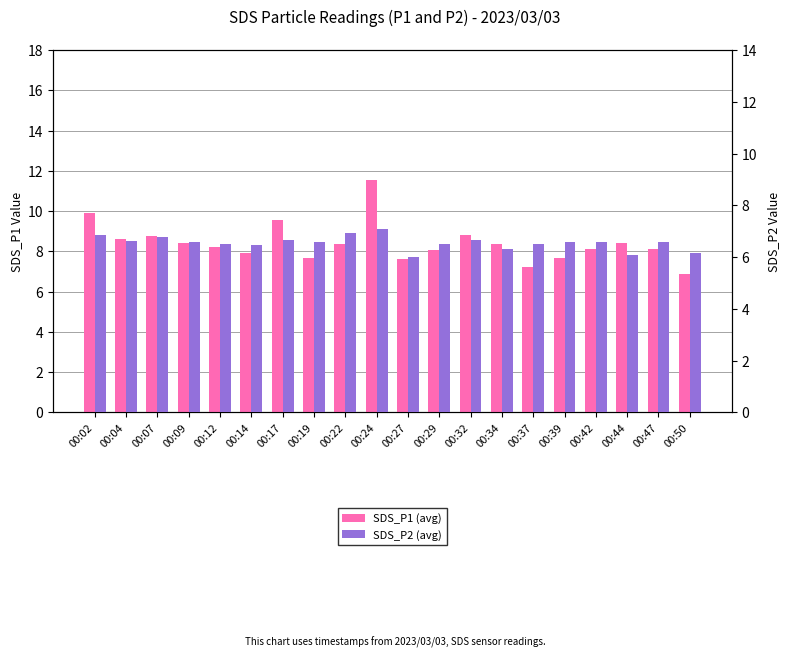

Reading right to left, what are all the values shown in this chart?

SDS_P1 (avg): 6.9	8.1	8.4	8.1	7.7	7.2	8.4	8.8	8.1	7.6	11.6	8.4	7.7	9.6	7.9	8.2	8.4	8.8	8.6	9.9
SDS_P2 (avg): 6.2	6.6	6.1	6.6	6.6	6.5	6.3	6.7	6.5	6.0	7.1	6.9	6.6	6.7	6.5	6.5	6.6	6.8	6.6	6.9